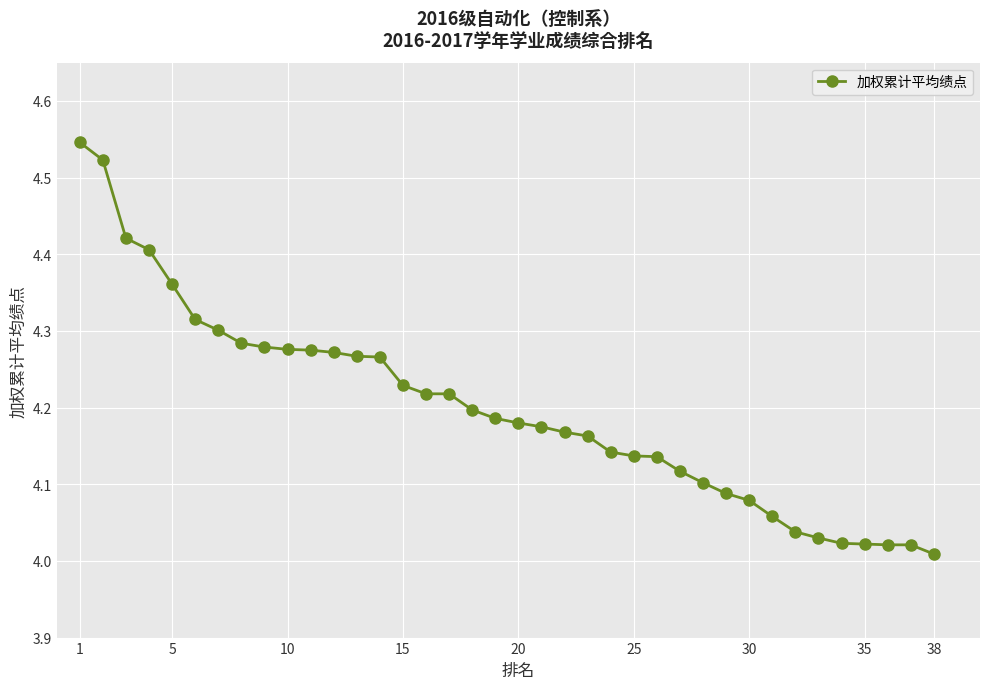

What is the difference between the maximum and minimum values?

0.5